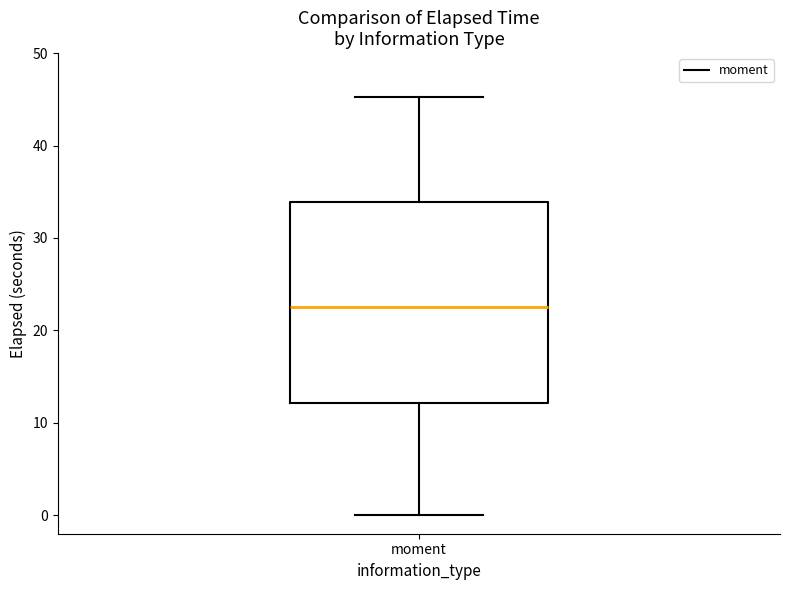

Read this box plot against the y-axis: the position of the median line, the range covered by the box, and the ends of both whiskers. The values are not printed on the chart, so give them approximately, as read against the axis.

median 23, box 12 to 34, whiskers 0 to 45